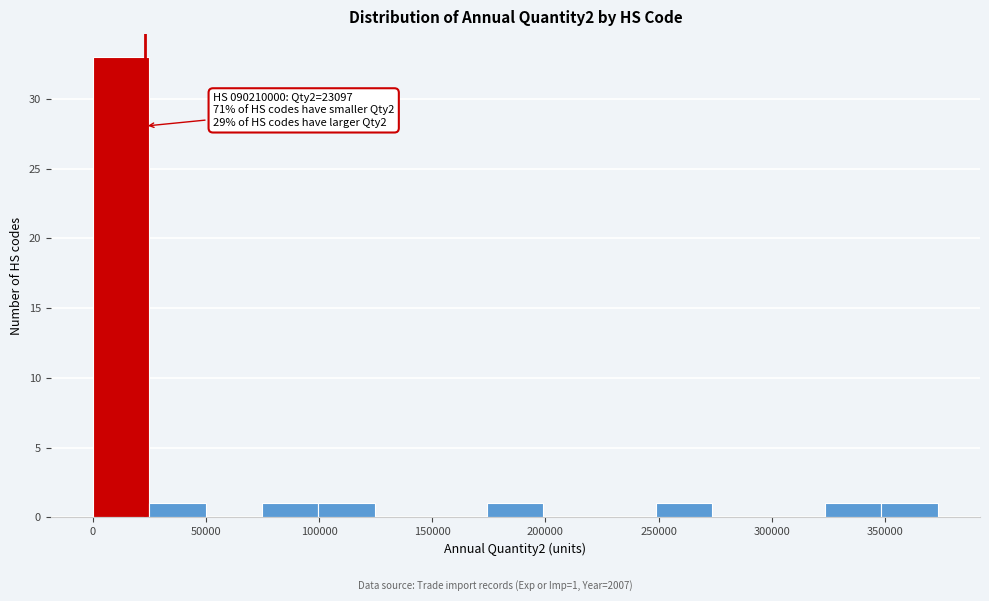

Over which range of the x-axis is the bar tallest?

0 to 25000